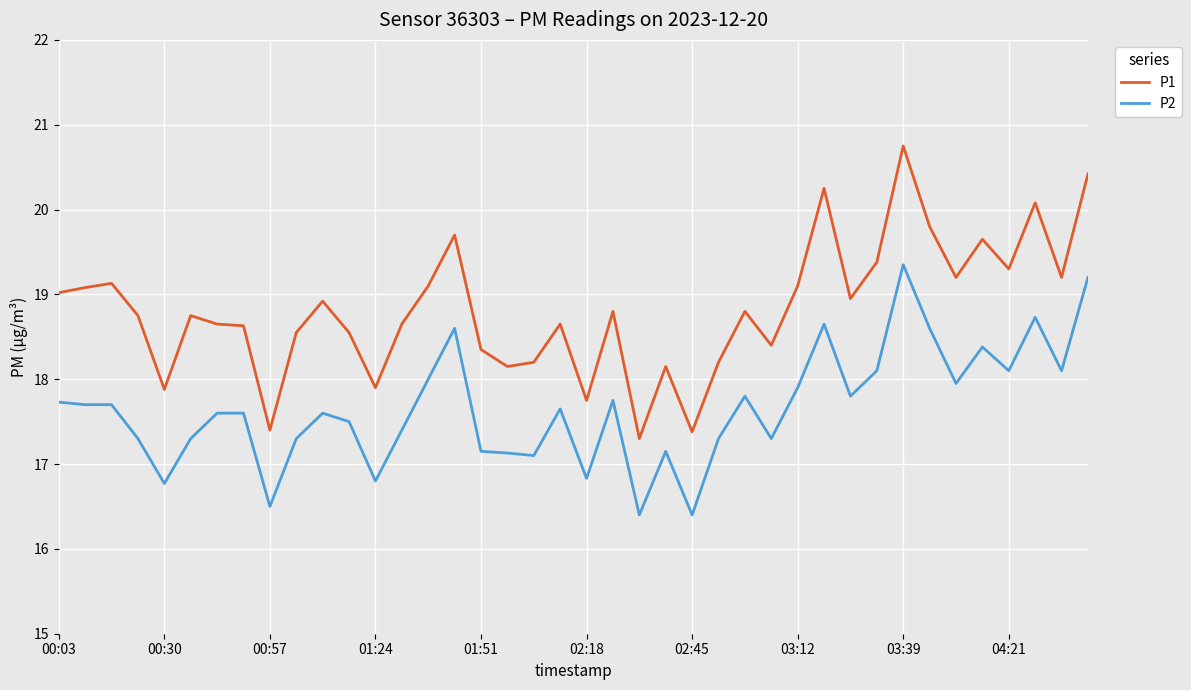

List the series in order of their peak value, highest first.

P1, P2